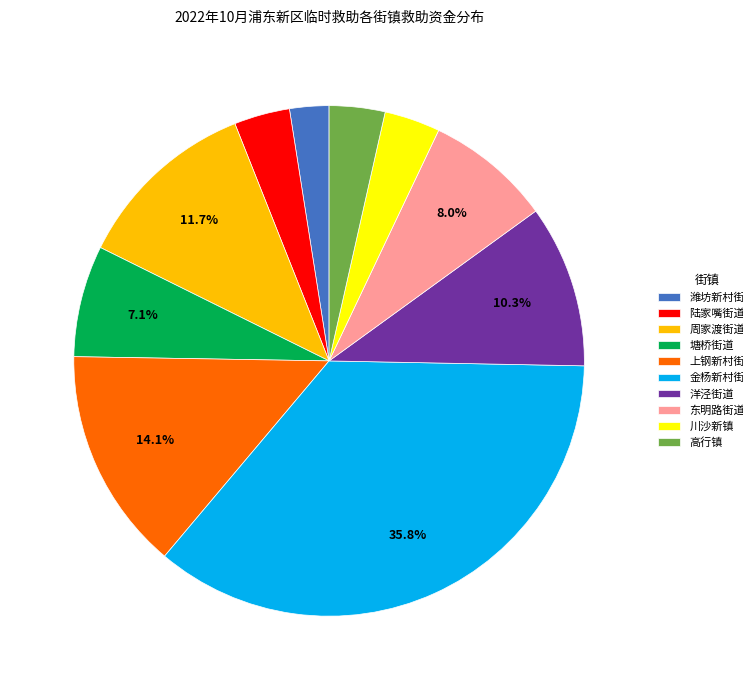

Combined, do 东明路街道 and 塘桥街道 account for over 50%?

No